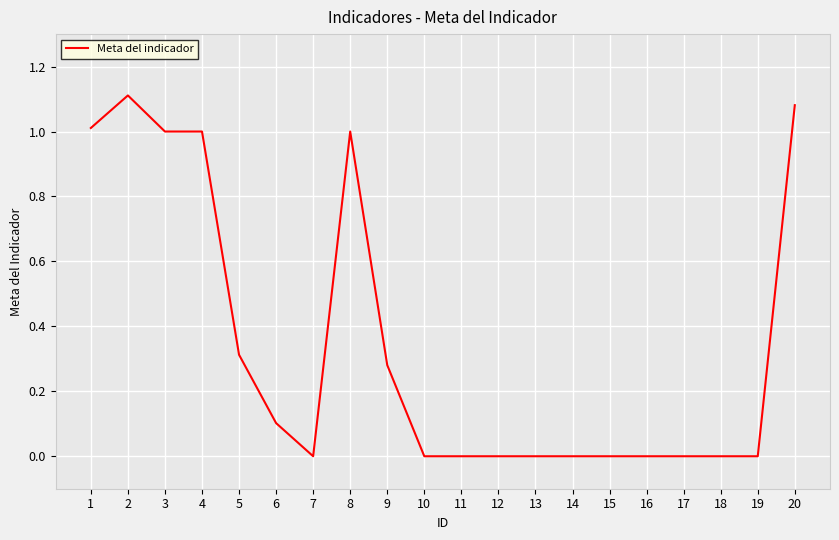

Which has a higher value, 18 or 3?

3